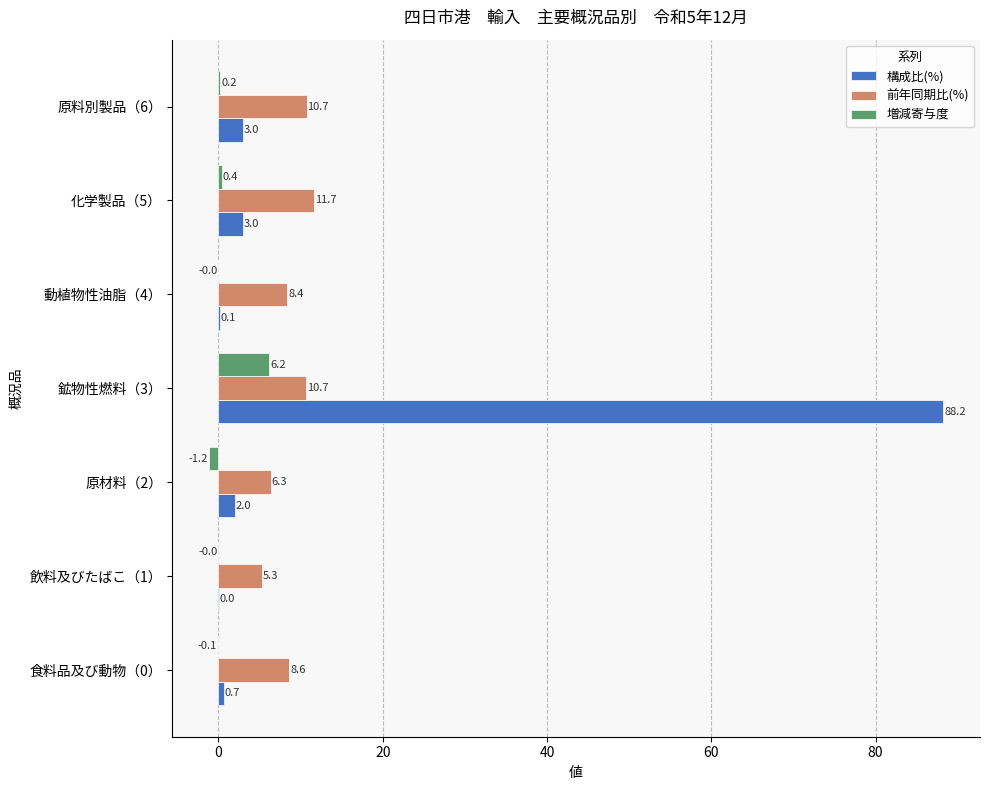

Which category has the highest value in the 前年同期比(%) series?

化学製品（5）